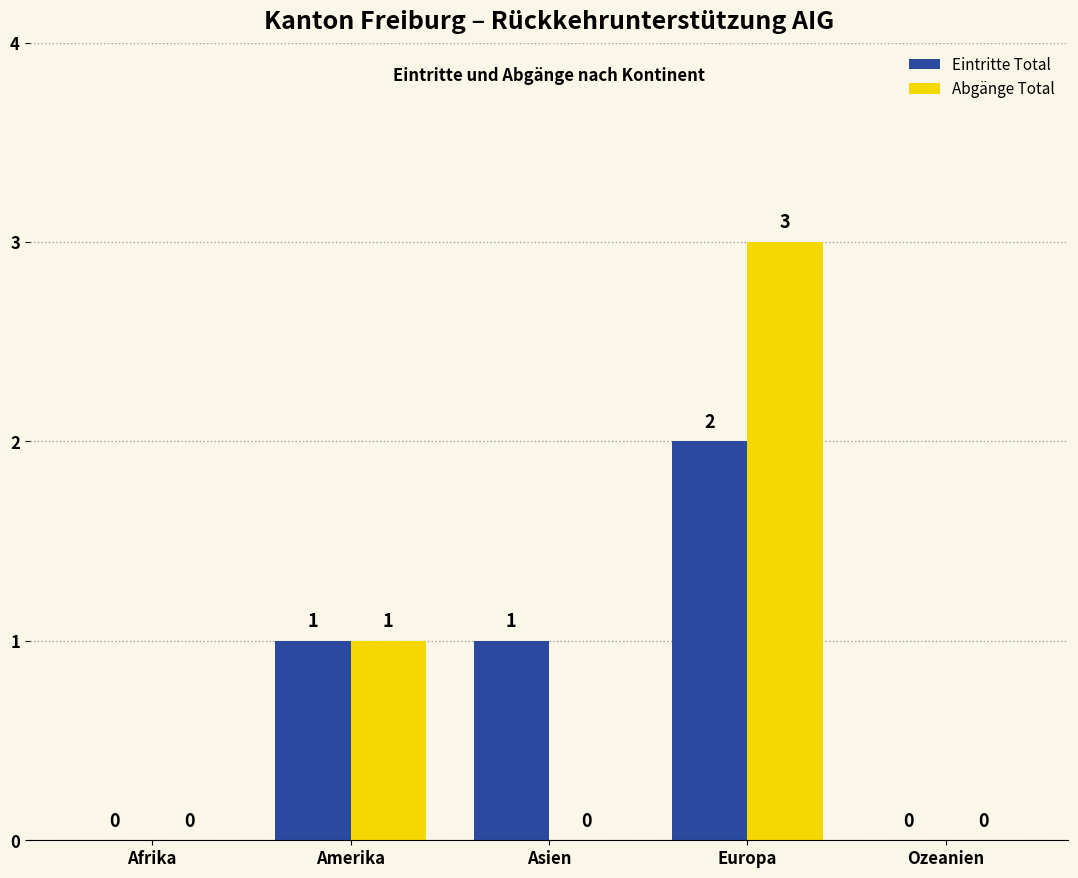

What is the average value of the Eintritte Total series?

1